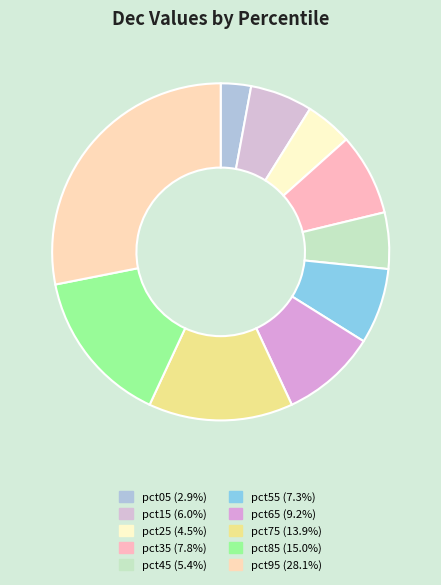

To the nearest percent, what is the difference between the largest and smallest slice percentages?

25%